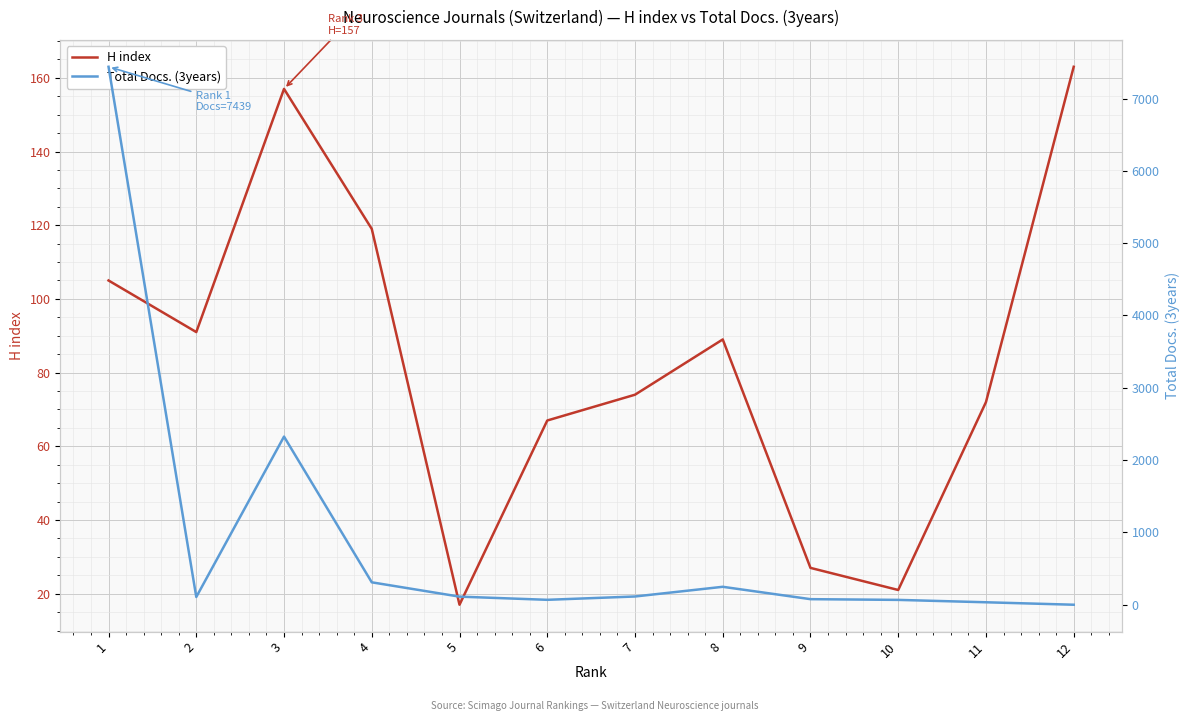

Which series changed the most between 12 and 8?

Total Docs. (3years)